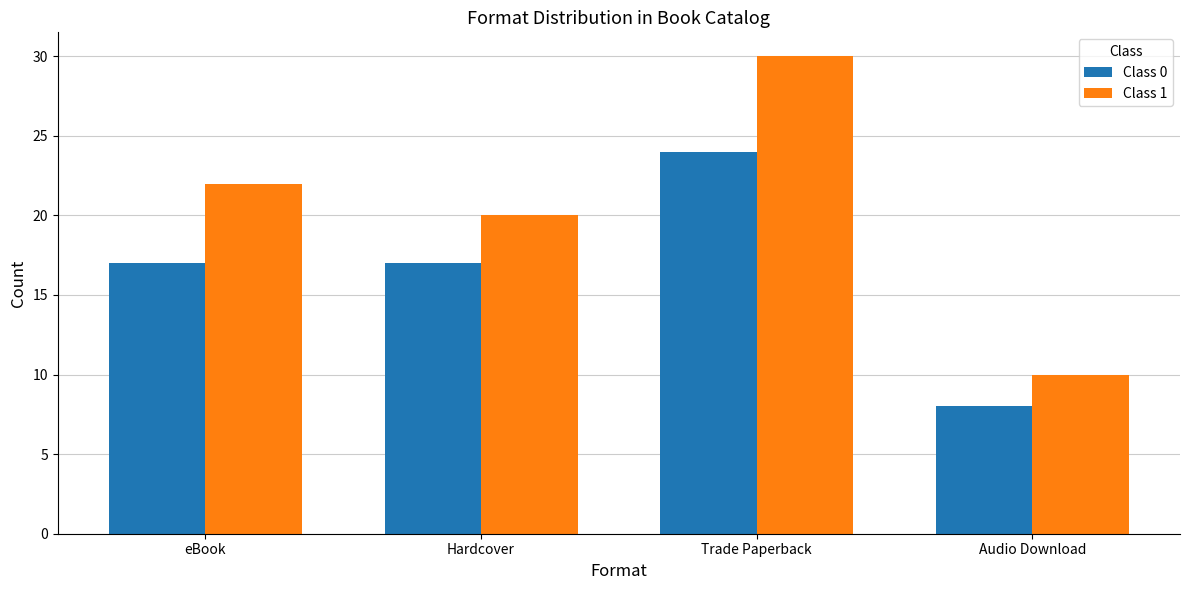

How many bars are there in each group?

2